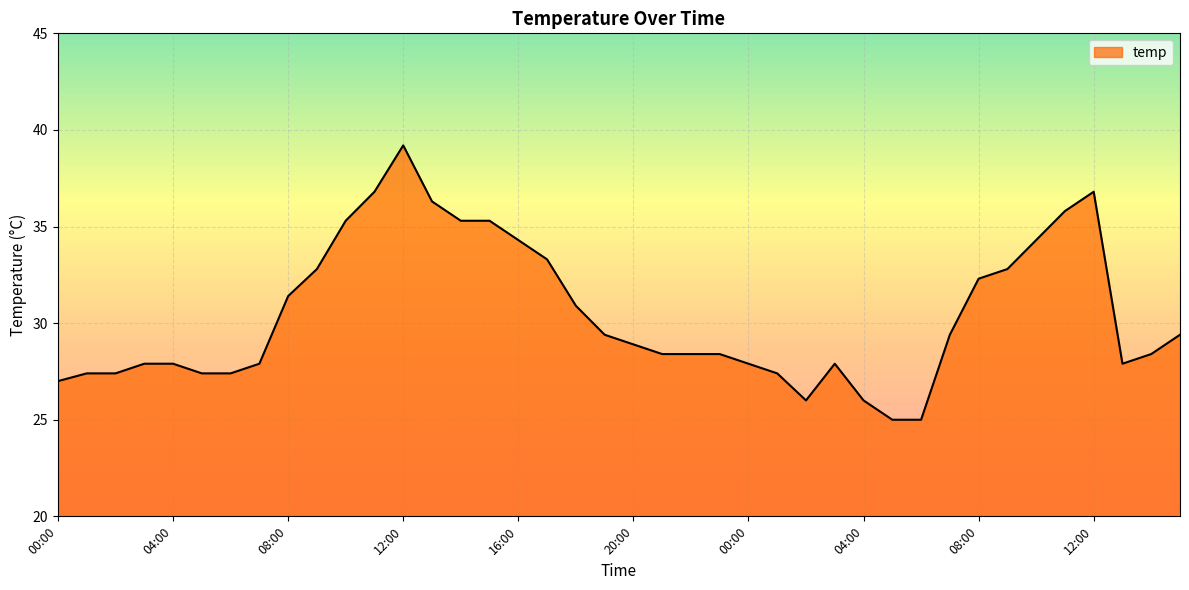

What is the difference between the maximum and minimum values?

14.2